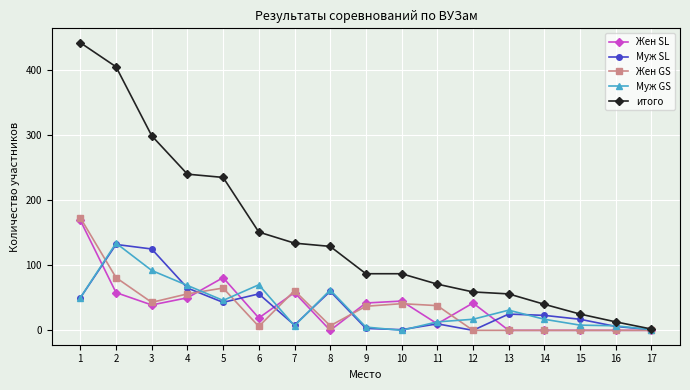

How many categories are shown in the chart?

17